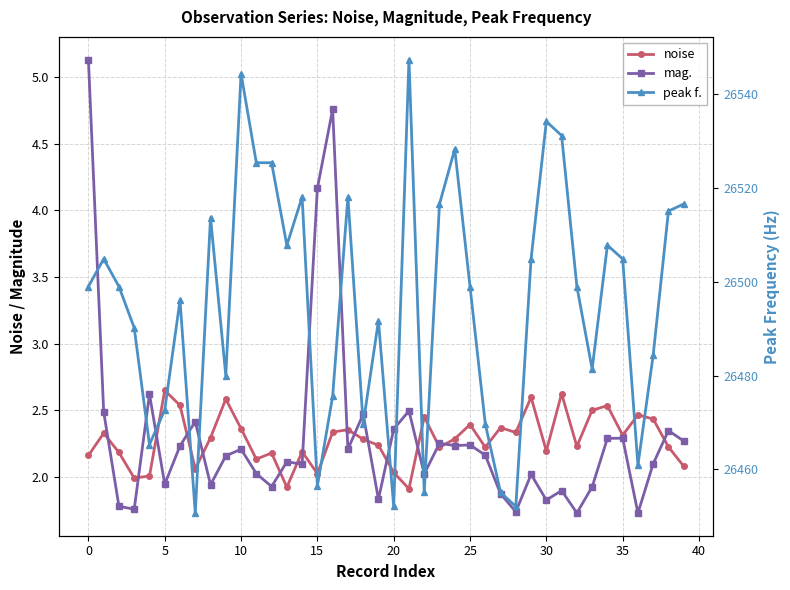

How many lines are shown in the chart?

3